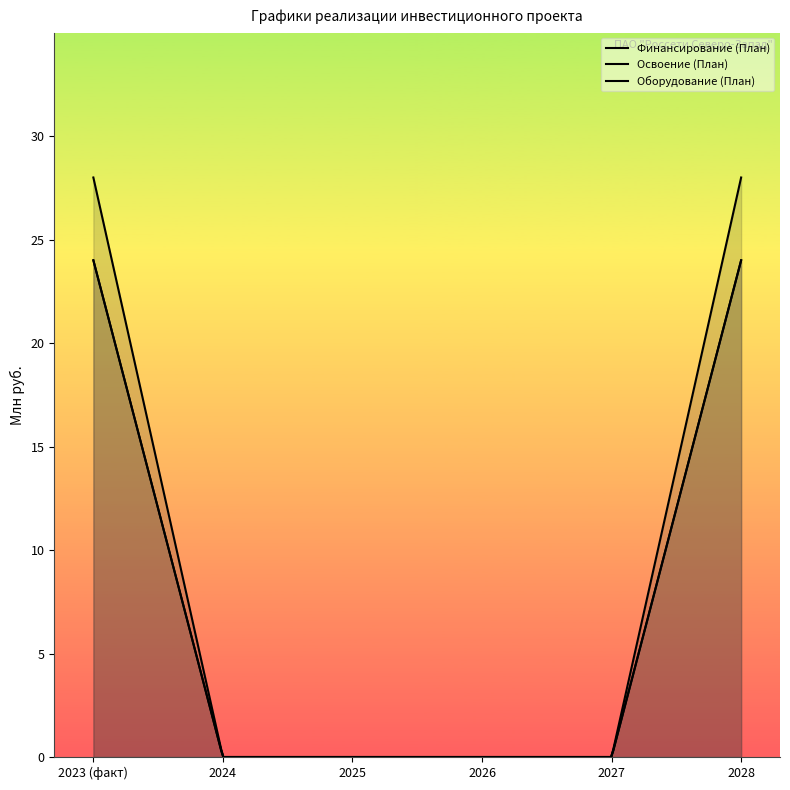

List the labels in order of Освоение (План) value, largest first.

2023 (факт), 2028, 2024, 2025, 2026, 2027